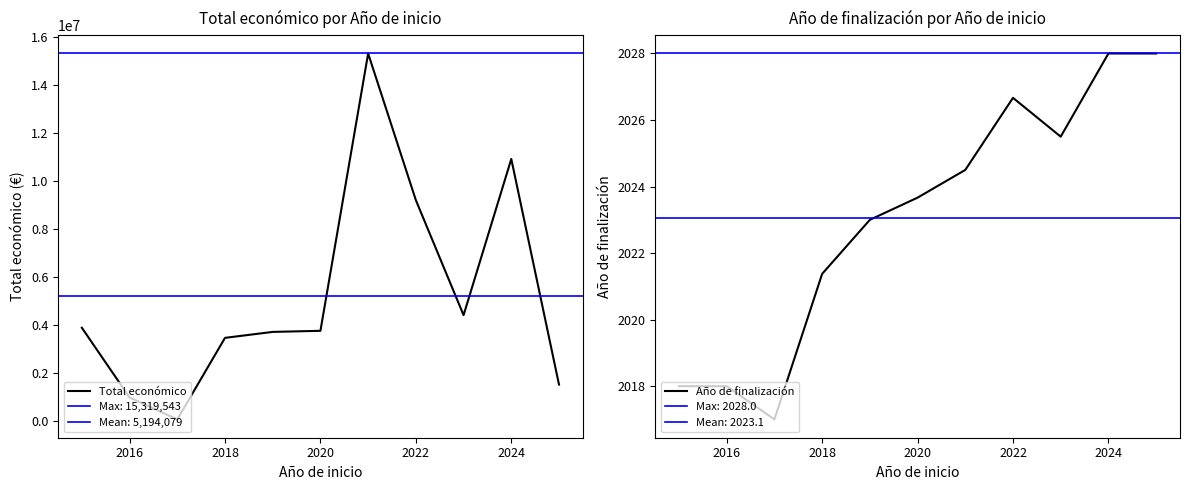

Is it true that Año de finalización equals 667.3 at 2018?

False